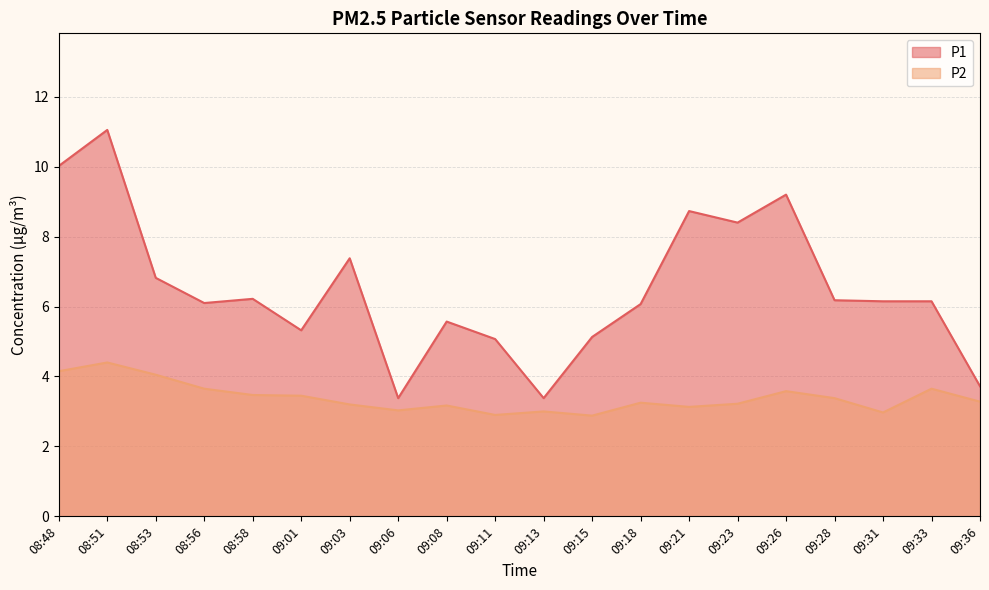

Where is P2 nearest to the value 3?

09:13